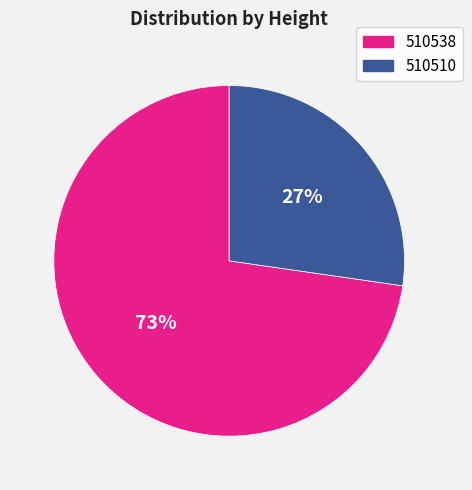

Count the number of slices in the pie.

2